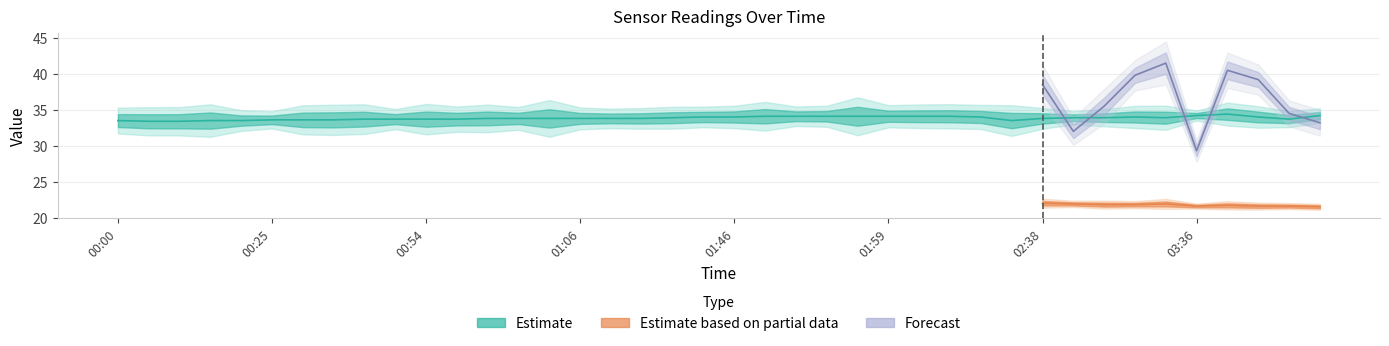

Where is the first local minimum for Temp?

03:36